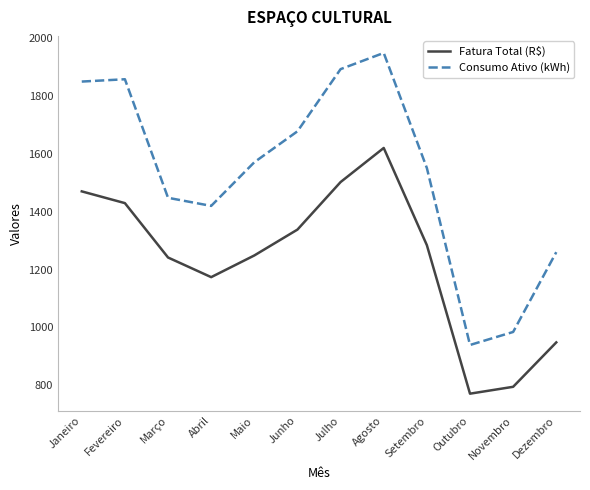

At which label does Fatura Total (R$) reach its peak?

Agosto